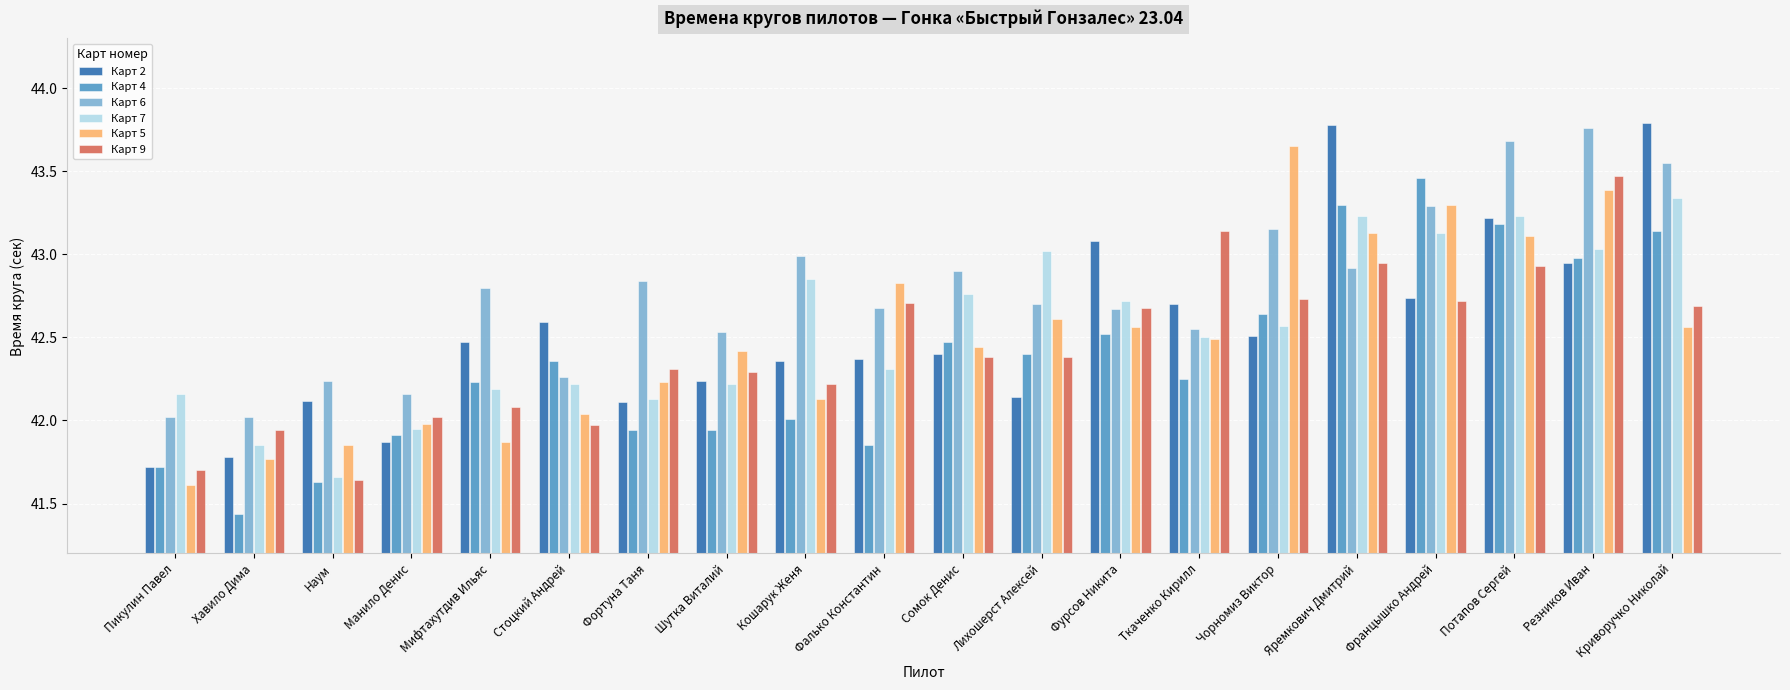

At which category does the chart reach its minimum across all series?

Хавило Дима